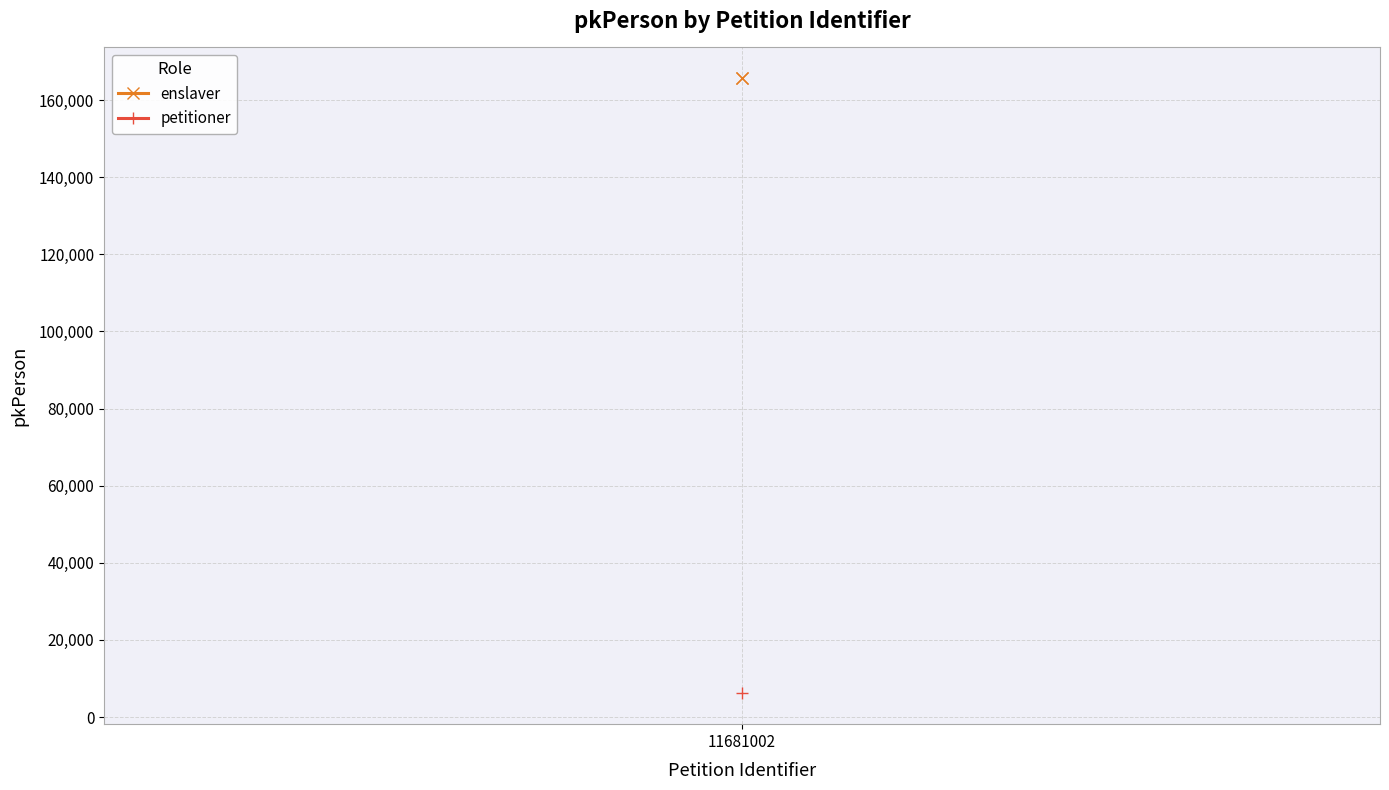

Is it true that the value at 11681002 is 68972?

False